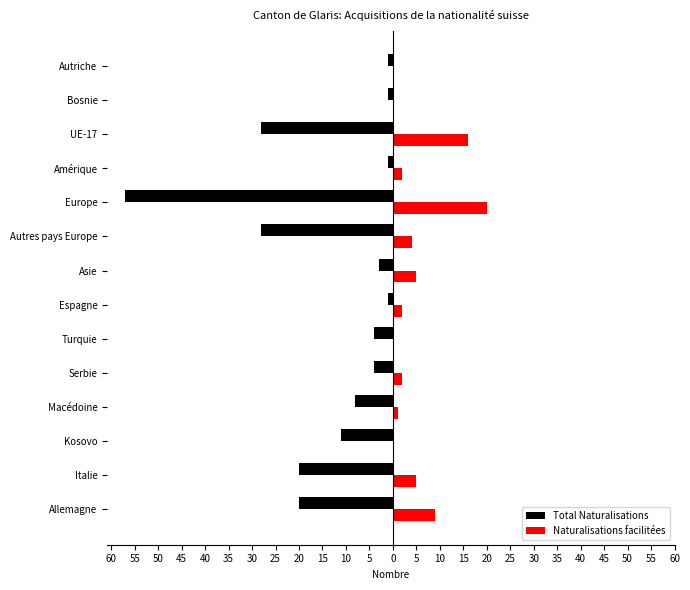

What are all the series names shown in the legend?

Total Naturalisations, Naturalisations facilitées